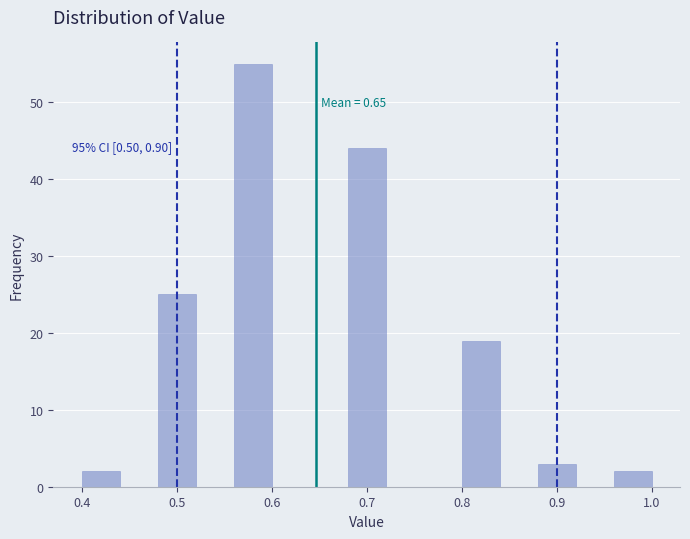

Which range on the x-axis has the tallest bar?

0.56 to 0.60